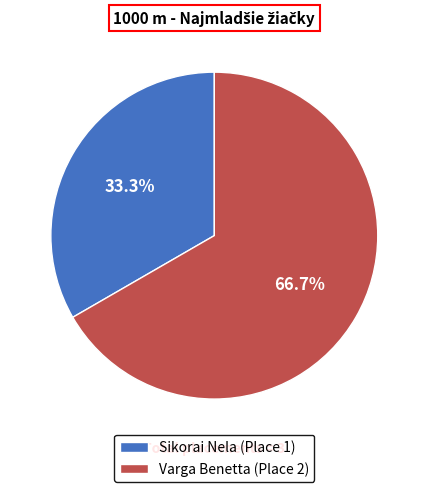

What percentage is NOT represented by Sikorai Nela?

66.7%